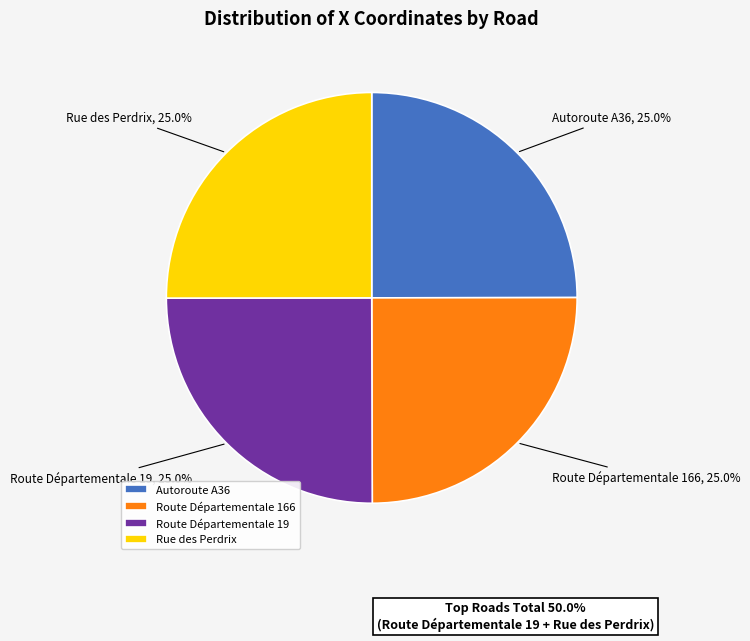

Approximately how many times larger is the value at Route Départementale 166 compared to Rue des Perdrix?

1.0